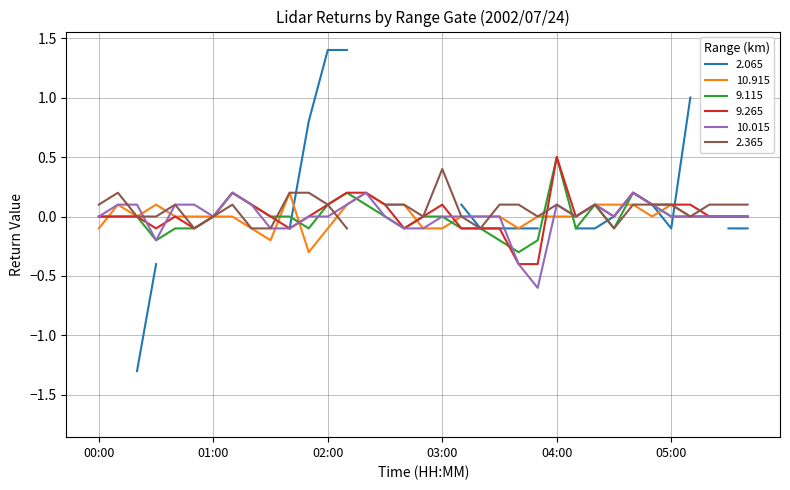

Between 00:30 and 02:40, which is larger?

00:30